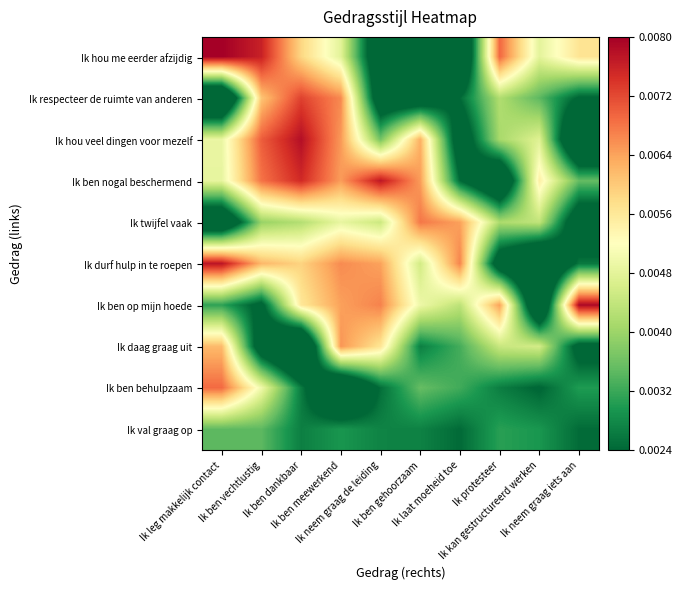

At how many categories does at least one series exceed 0?

10